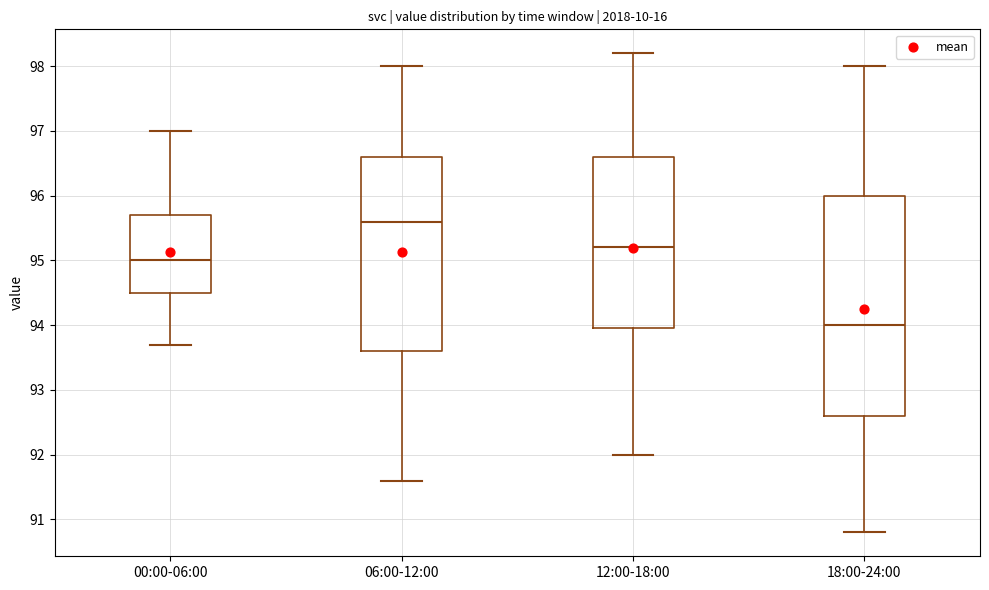

Which box is the tallest, from its lower edge to its upper edge?

18:00-24:00